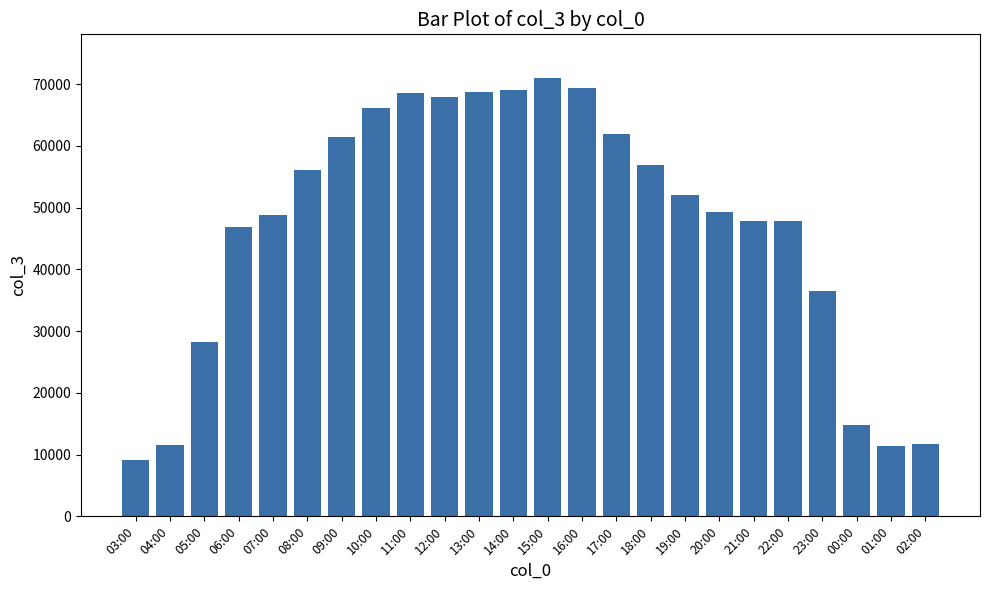

Is it true that the value at 05:00 is 28256?

True